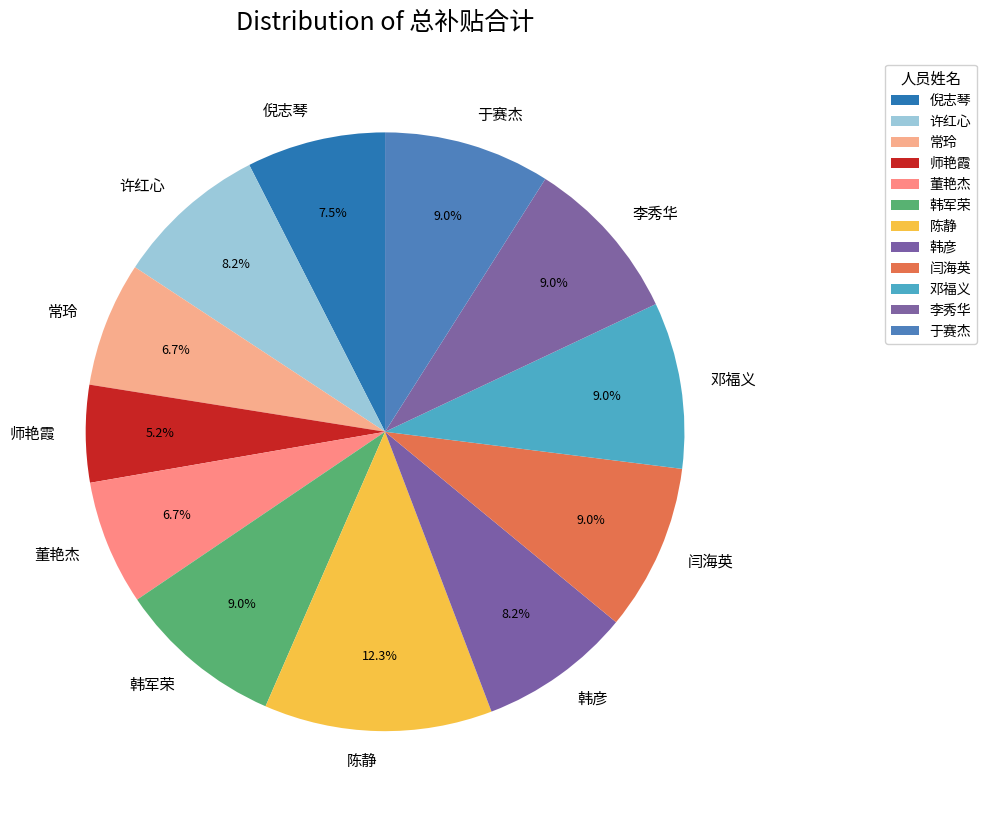

What is the largest slice in the pie chart?

陈静